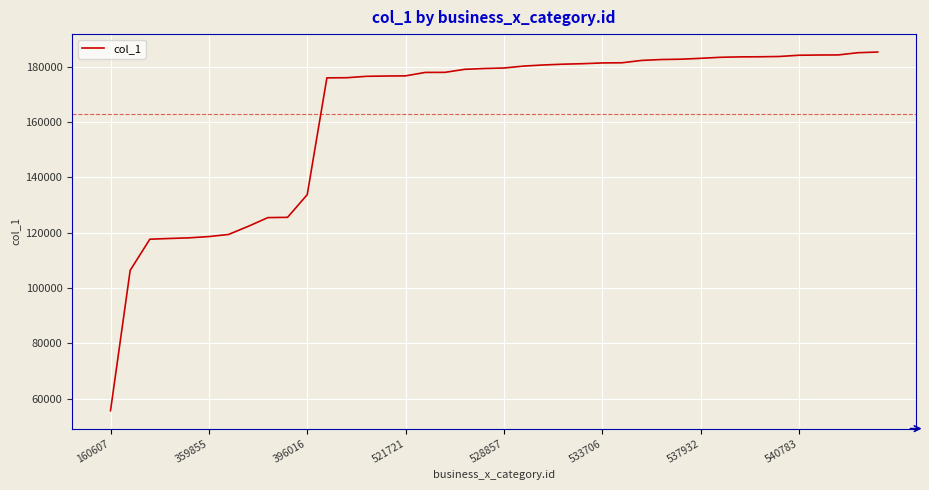

What is the greatest value displayed?

185316